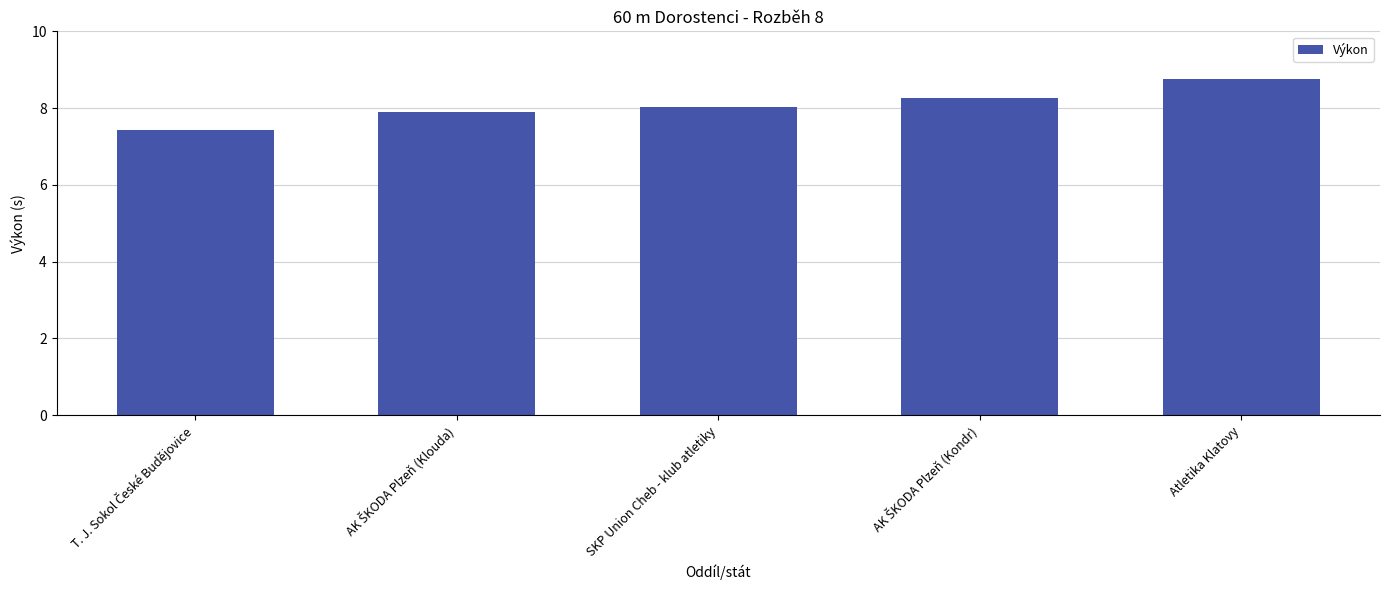

What is the difference between the maximum and minimum values?

1.3